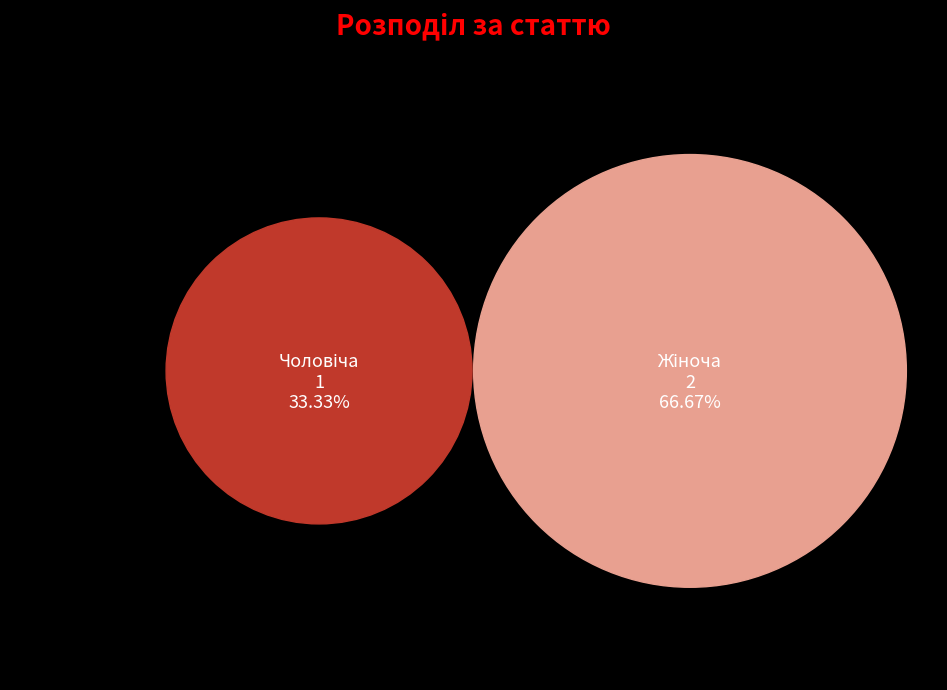

The Жіноча slice represents 58% of the pie. True or false?

False